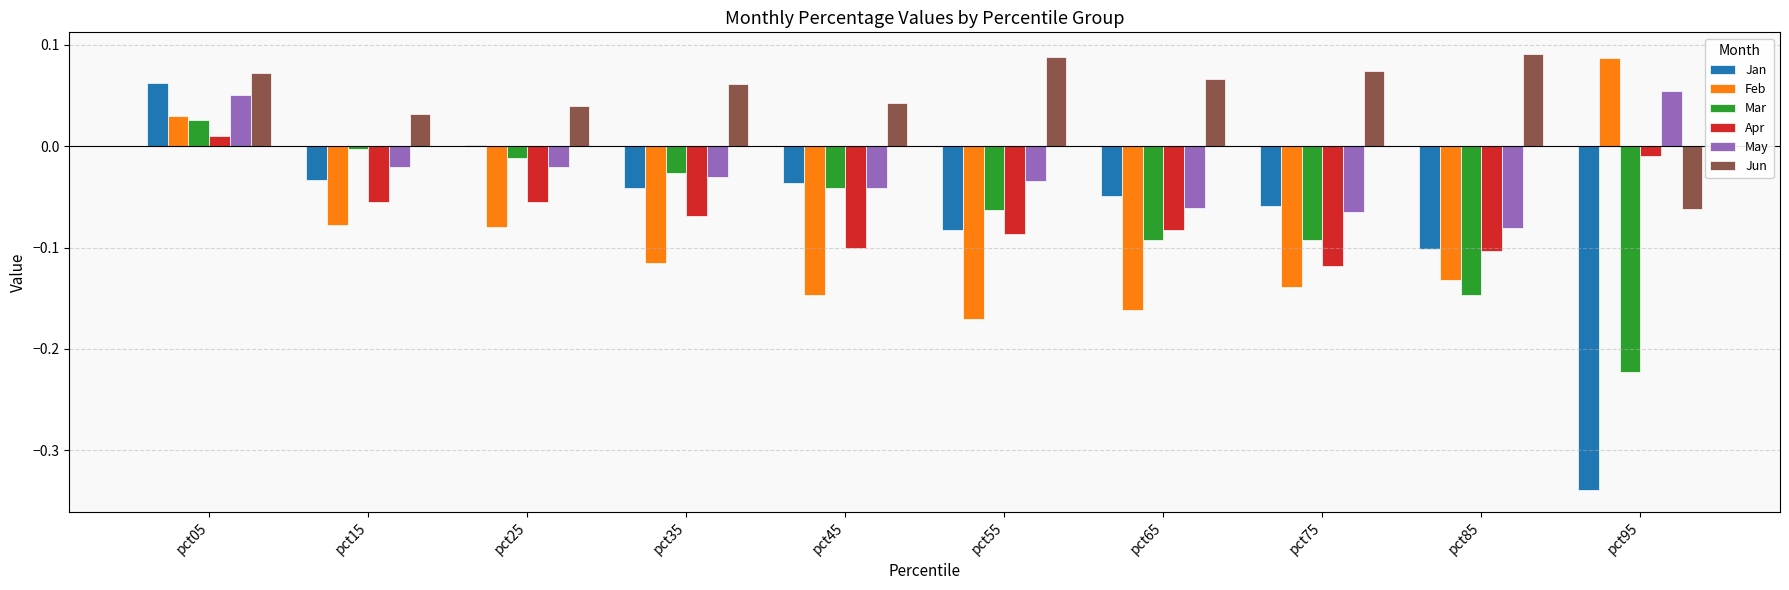

What is the total value across all series at pct65?

-0.4